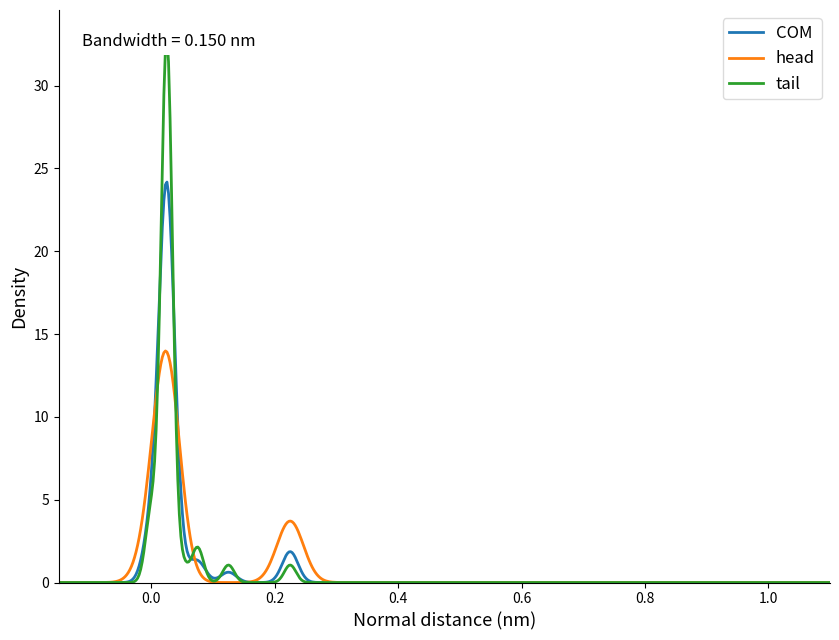

What is the highest value of the COM series?

24.2